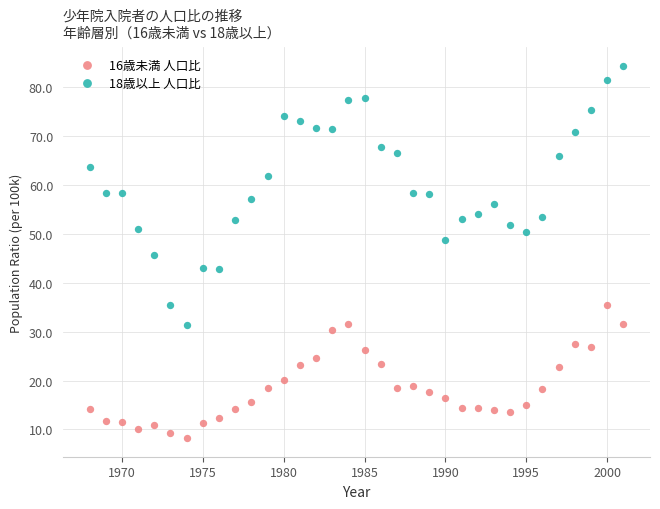

Across all data points, what is the range of X values (max minus min)?

33.0